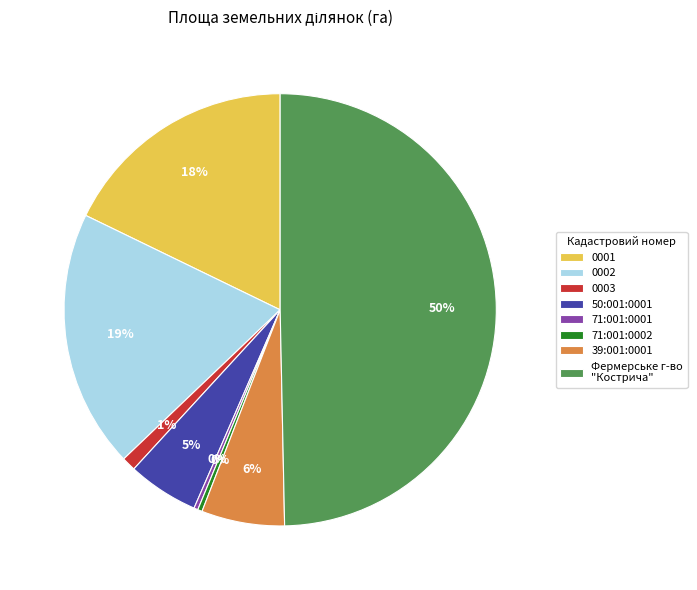

Does 0002 account for over 50% of the chart?

No